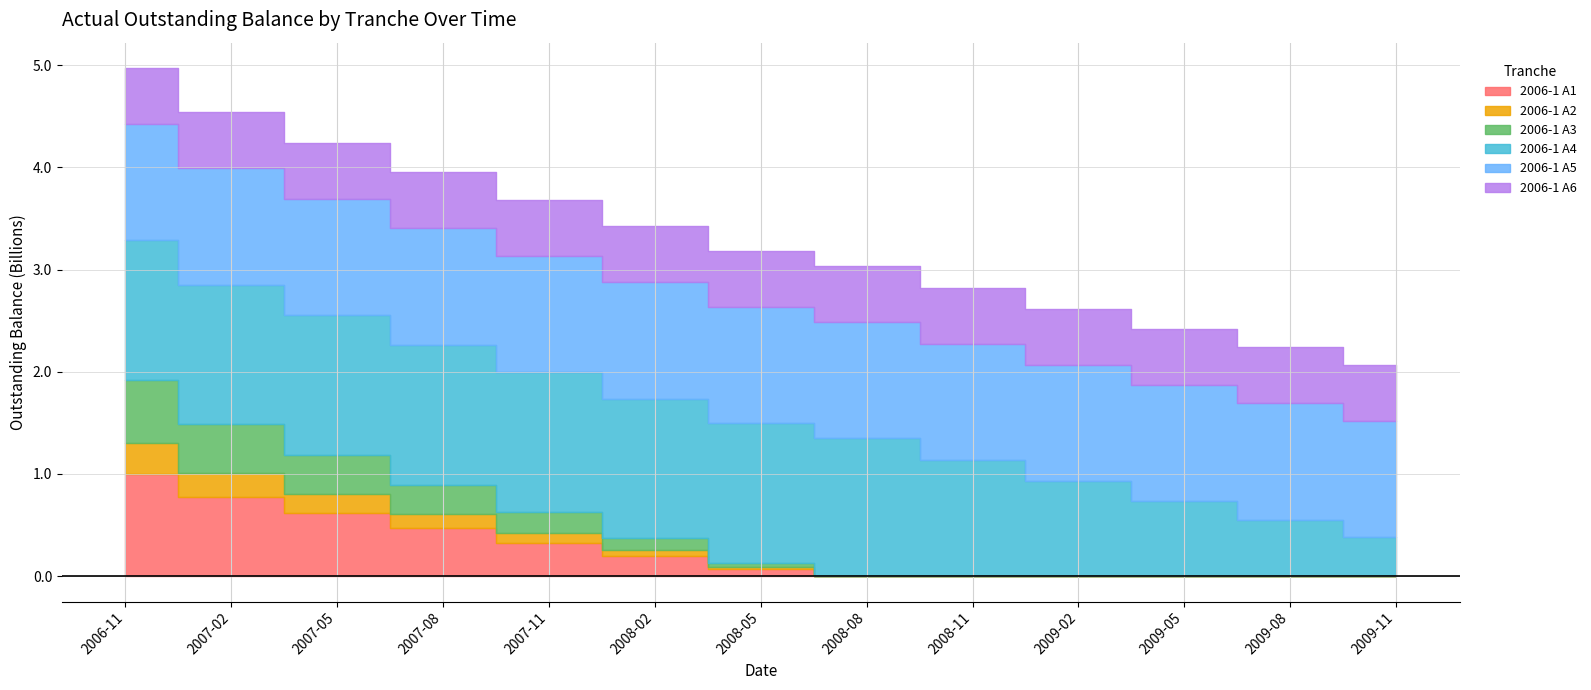

Is the value of 2006-1 A6 at 2007-11 greater than the value of 2006-1 A3 at 2009-11?

Yes